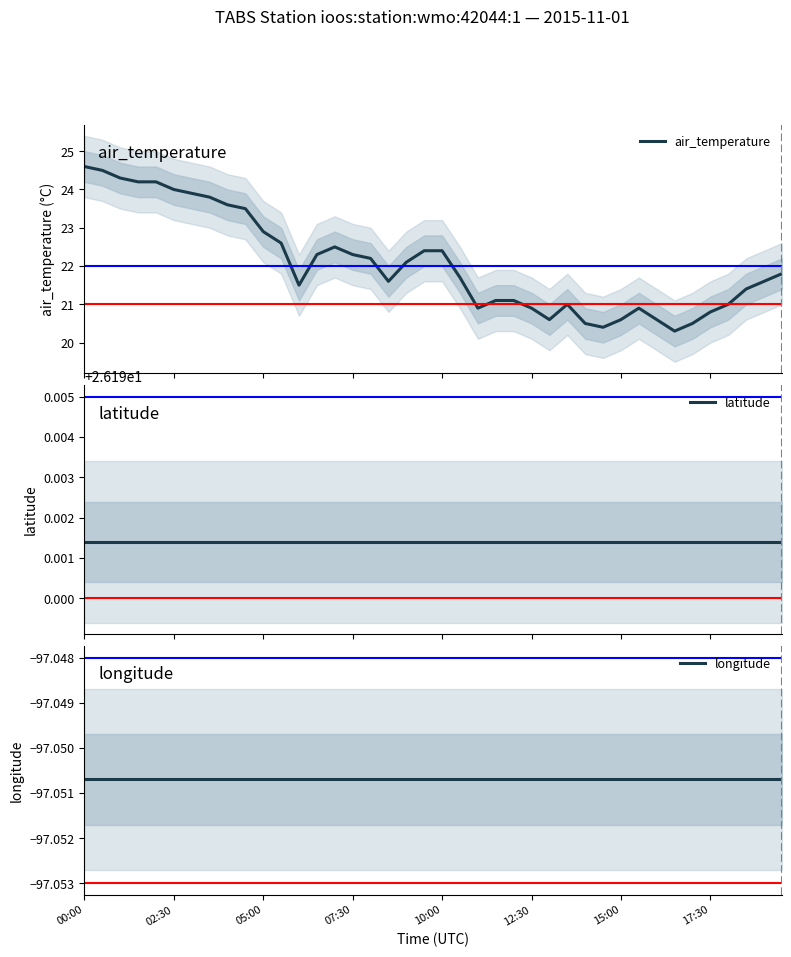

What is the highest value of the air_temperature series?

24.6